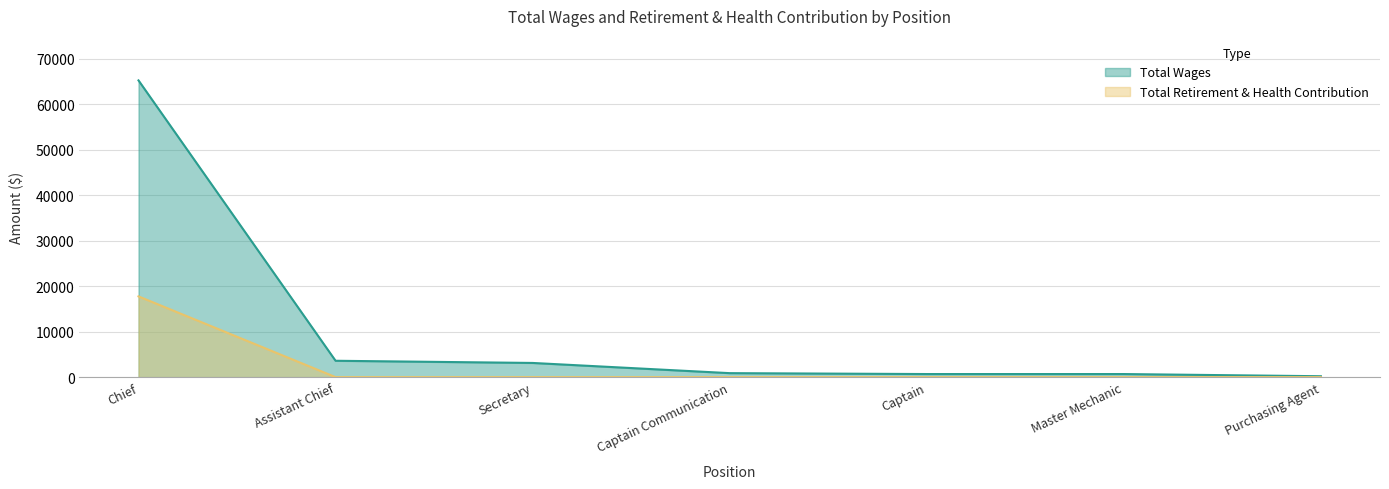

Rank the series at Assistant Chief from highest to lowest value.

Total Wages, Total Retirement & Health Contribution